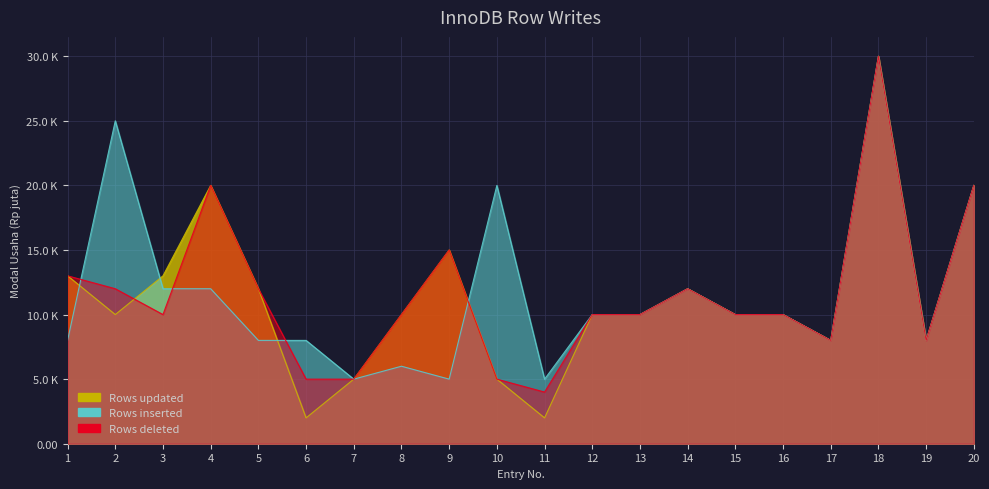

What is the difference between the maximum and minimum values in the Rows updated series?

28